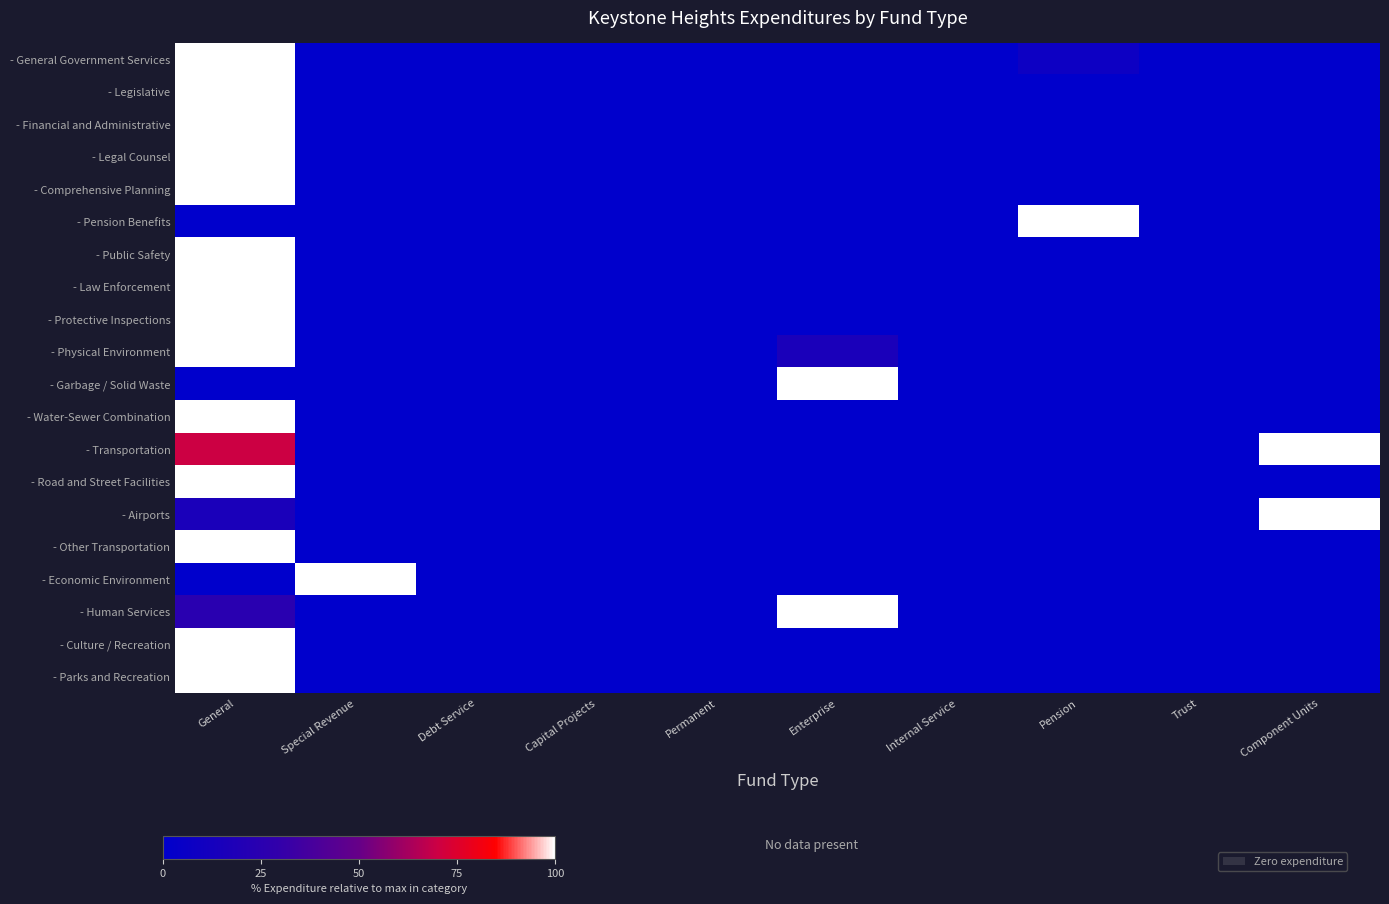

At Debt Service, list the series in order from largest to smallest.

- General Government Services, - Legislative, - Financial and Administrative, - Legal Counsel, - Comprehensive Planning, - Pension Benefits, - Public Safety, - Law Enforcement, - Protective Inspections, - Physical Environment, - Garbage / Solid Waste, - Water-Sewer Combination, - Transportation, - Road and Street Facilities, - Airports, - Other Transportation, - Economic Environment, - Human Services, - Culture / Recreation, - Parks and Recreation